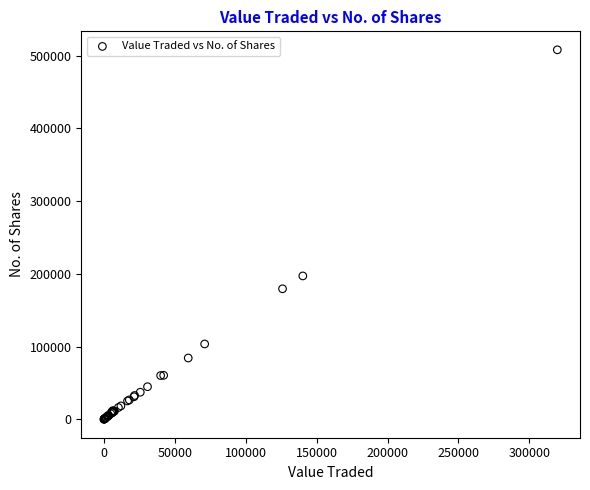

What Y value in the scatter plot is closest to 253990?

197088